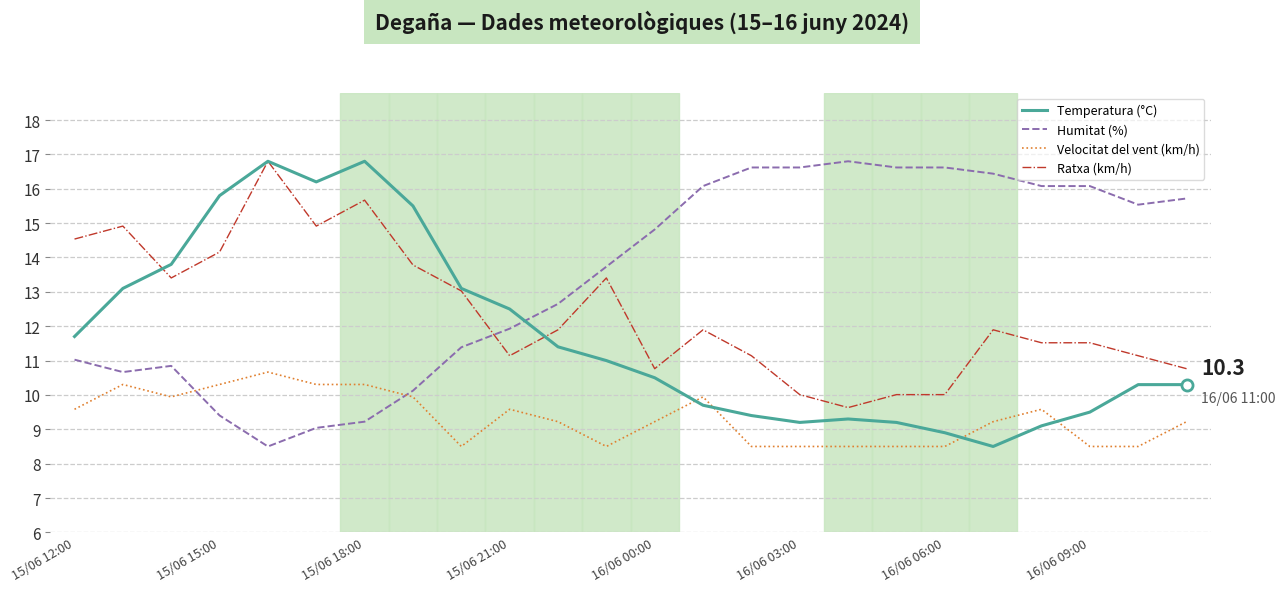

What is the maximum value for Velocitat del vent (km/h)?

10.7